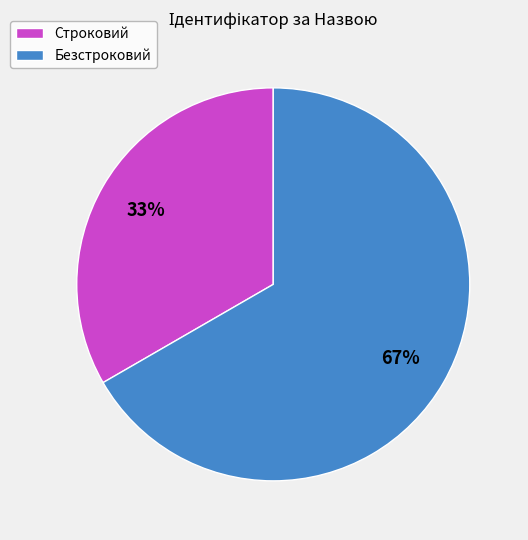

Is it true that Безстроковий is 76% of the pie?

False